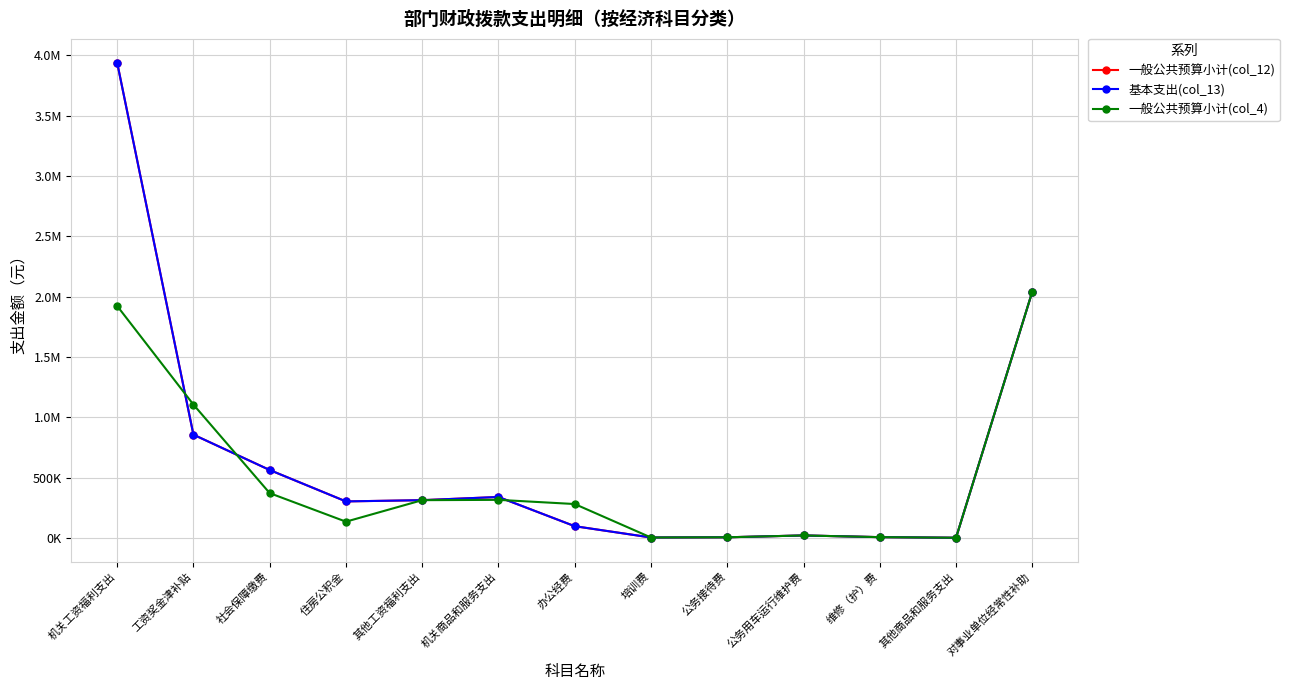

What value does the 基本支出(col_13) series have at 办公经费?

96700.0